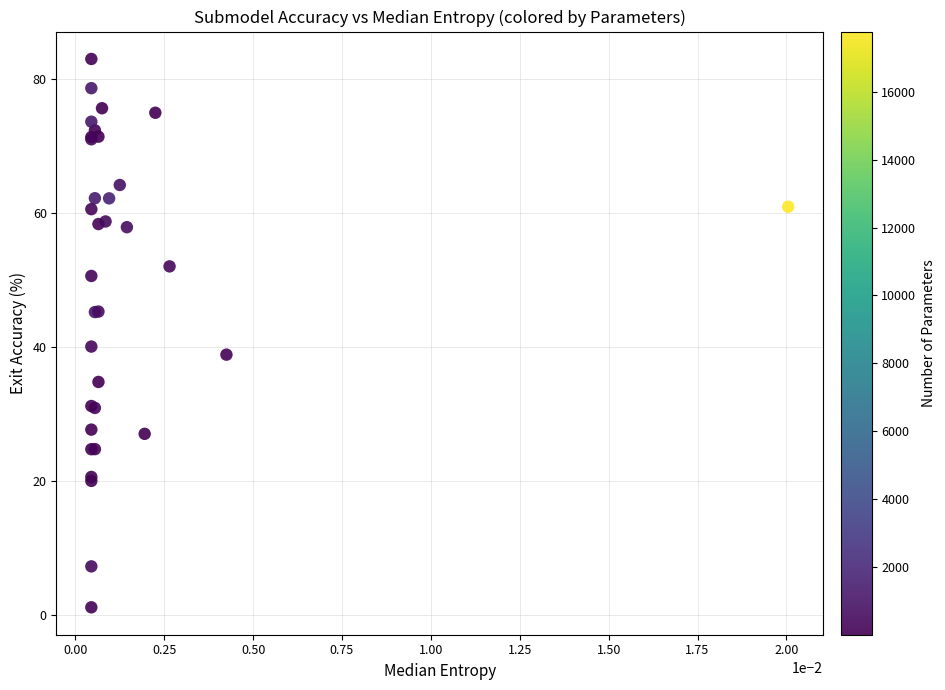

What Y value in the scatter plot is closest to 42?

40.1